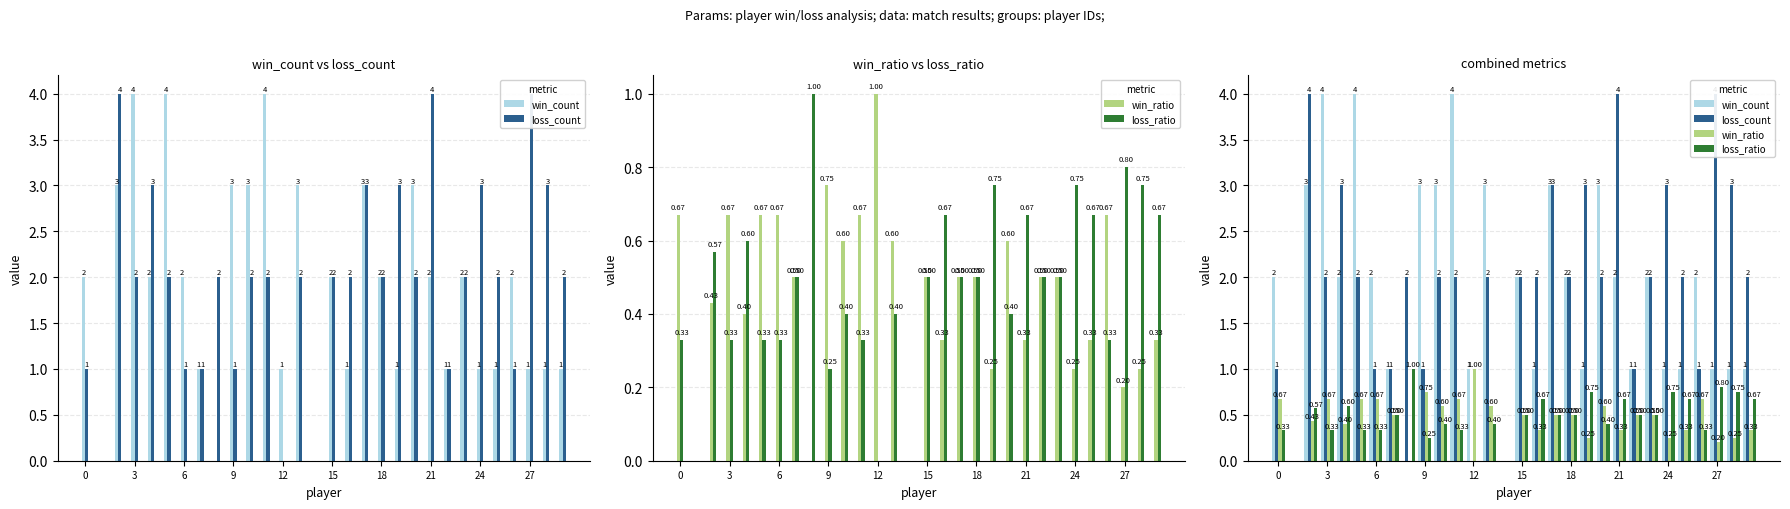

Count the number of categories in the chart.

30